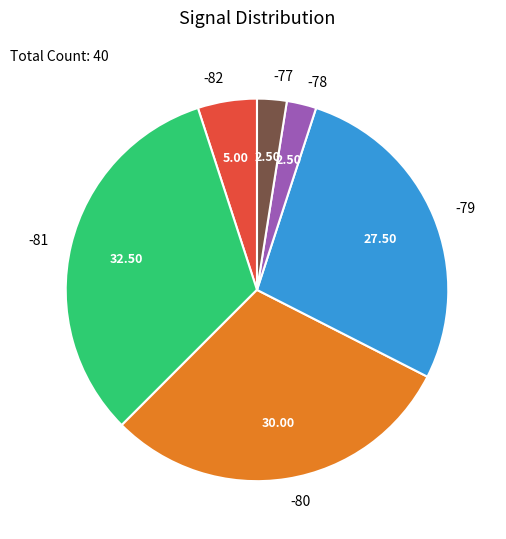

Which has a higher value, -80 or -79?

-80